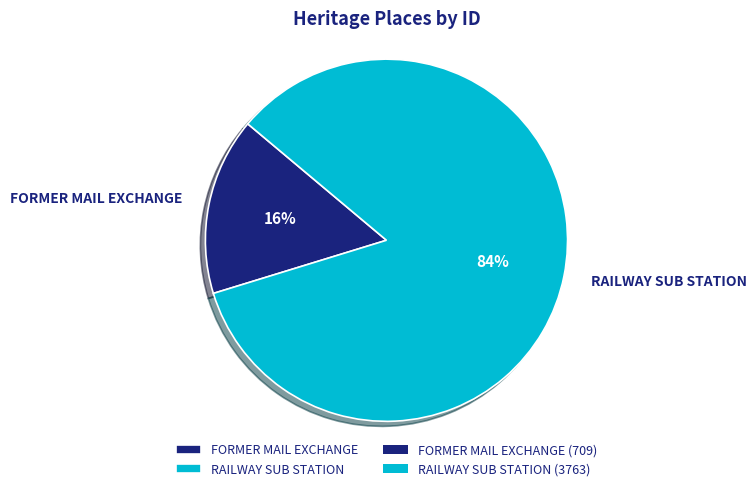

The RAILWAY SUB STATION slice represents 84% of the pie. True or false?

True